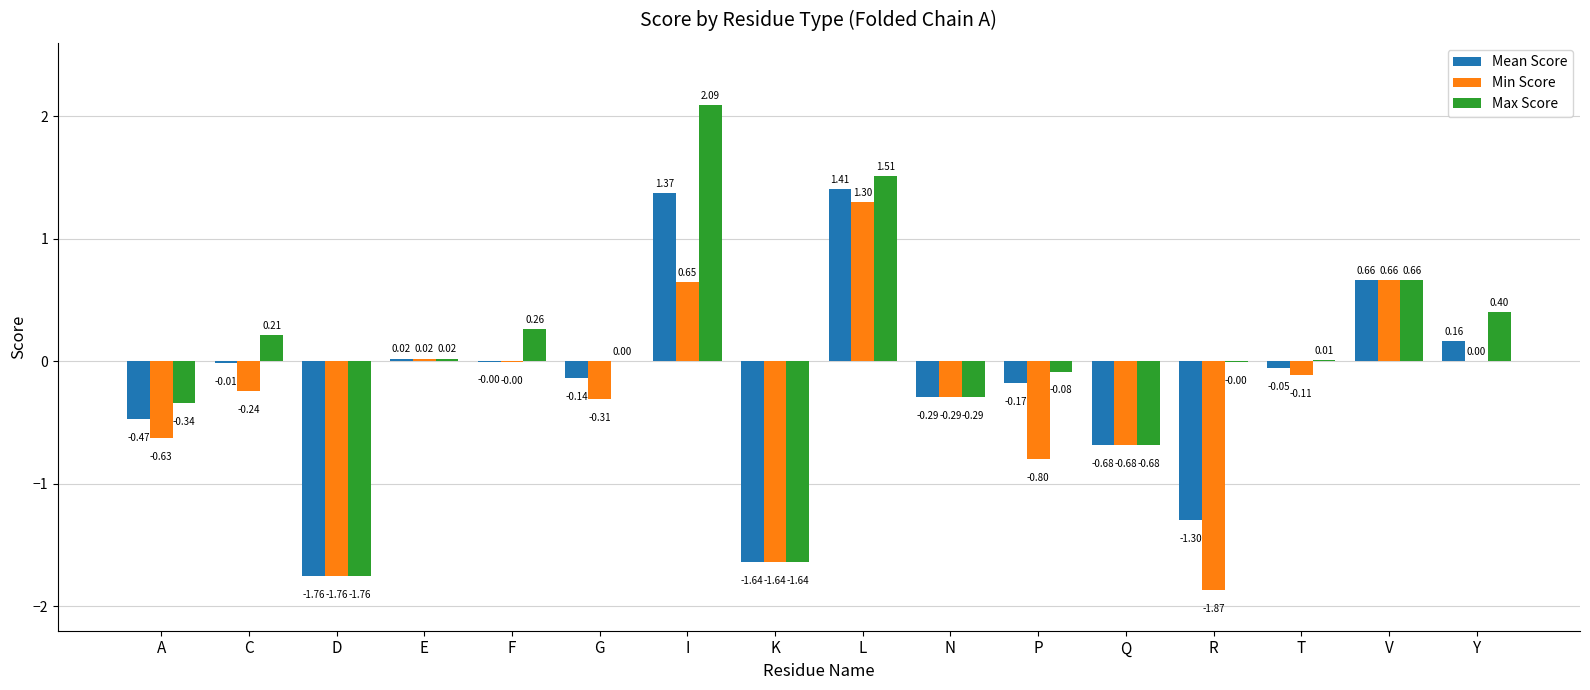

At which label does Max Score first exceed 0?

C